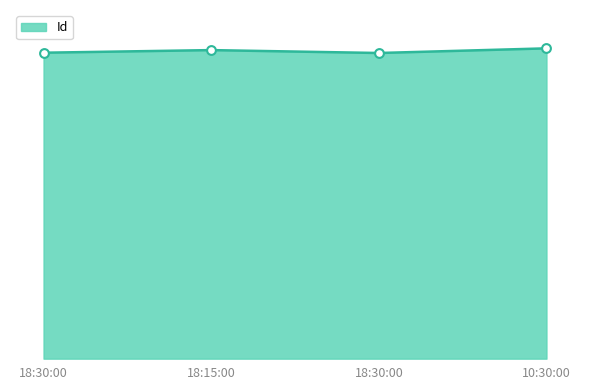

Is this an area chart (filled region under the line)?

Yes